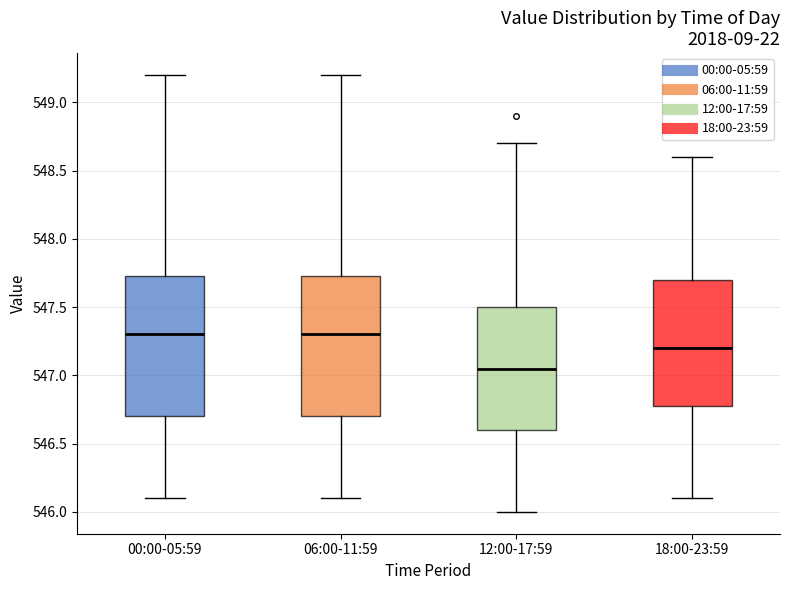

Where does the lower whisker of the box for 00:00-05:59 end on the y-axis? The values are not printed on the chart, so give them approximately, as read against the axis.

546.10